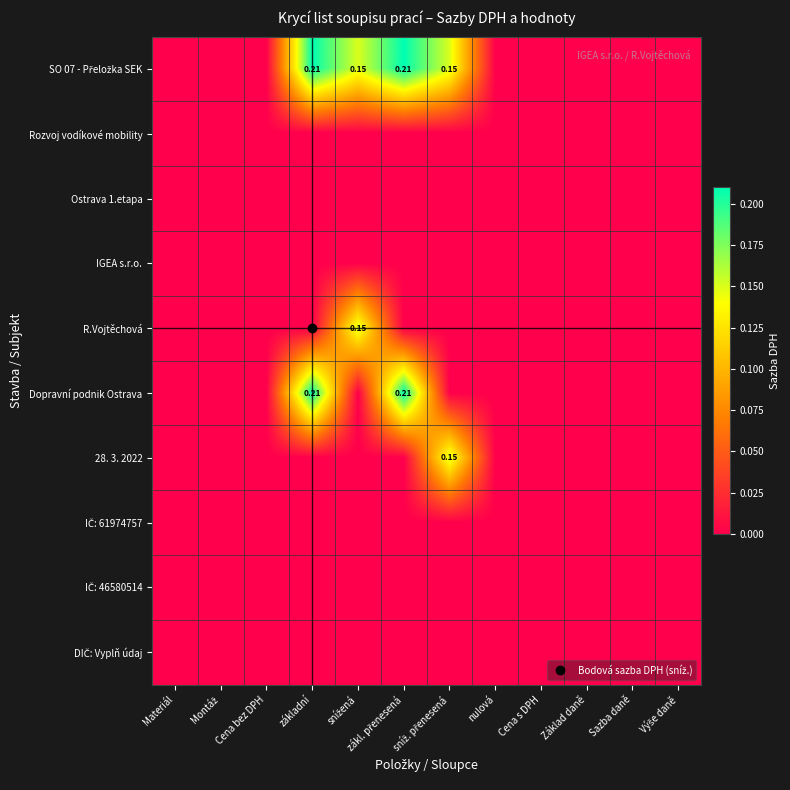

At how many categories does at least one series exceed 0?

4